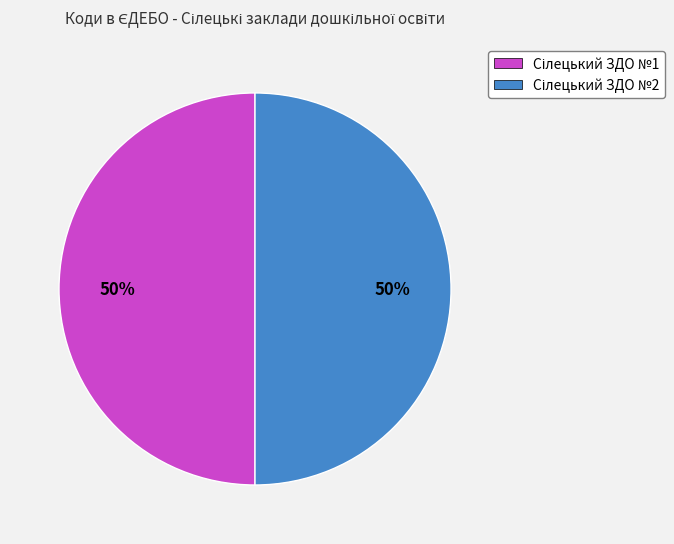

To the nearest percent, what is the average slice percentage?

50%